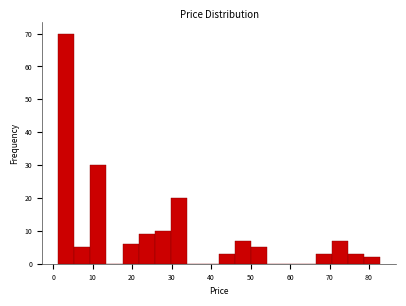

Reading left to right, list every bar in this chart as the range it spans on the x-axis followed by its height. Neither the bar edges nor the heights are printed on the chart, so give them approximately, as read against the axes.

1 to 5: 70
5 to 9: 5
9 to 14: 30
14 to 18: 0
18 to 22: 6
22 to 26: 9
26 to 30: 10
30 to 34: 20
34 to 38: 0
38 to 42: 0
42 to 46: 3
46 to 50: 7
50 to 54: 5
54 to 58: 0
58 to 62: 0
62 to 66: 0
66 to 71: 3
71 to 75: 7
75 to 79: 3
79 to 83: 2